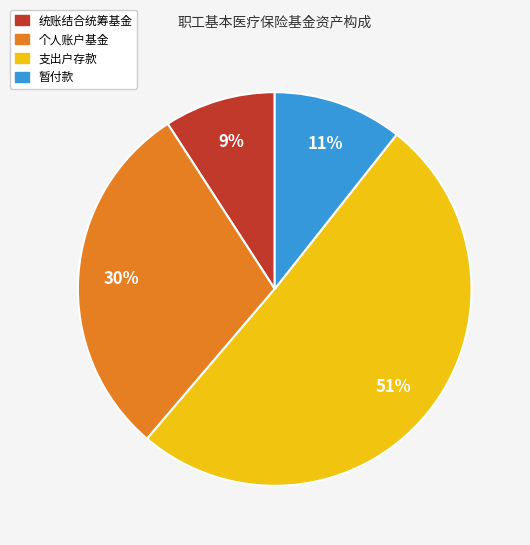

To the nearest percent, what portion does 个人账户基金 represent?

30%